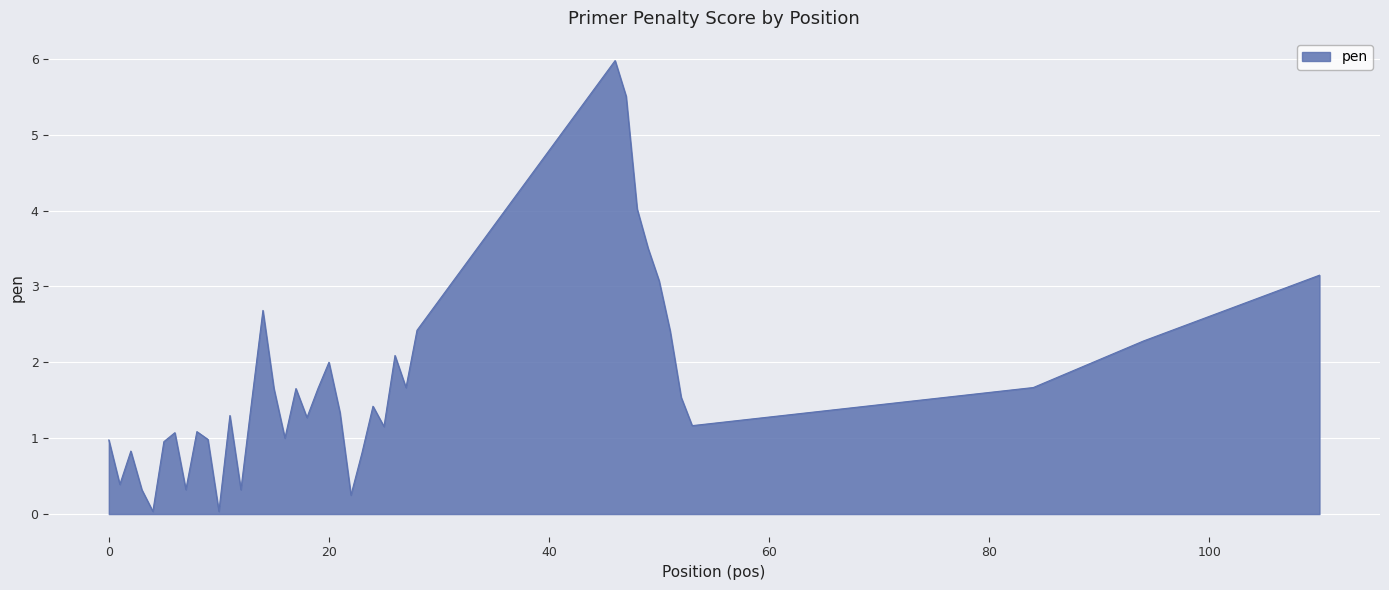

How many series are shown in this chart?

1